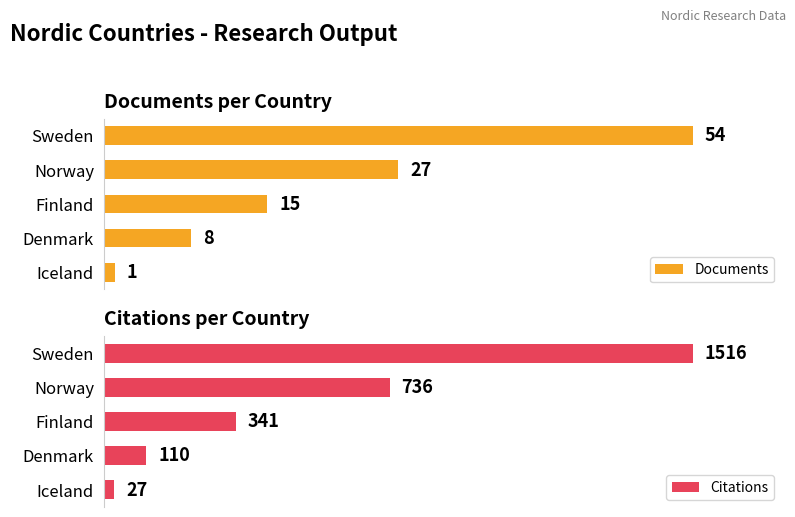

List the series in order of their overall mean, lowest first.

Documents, Citations